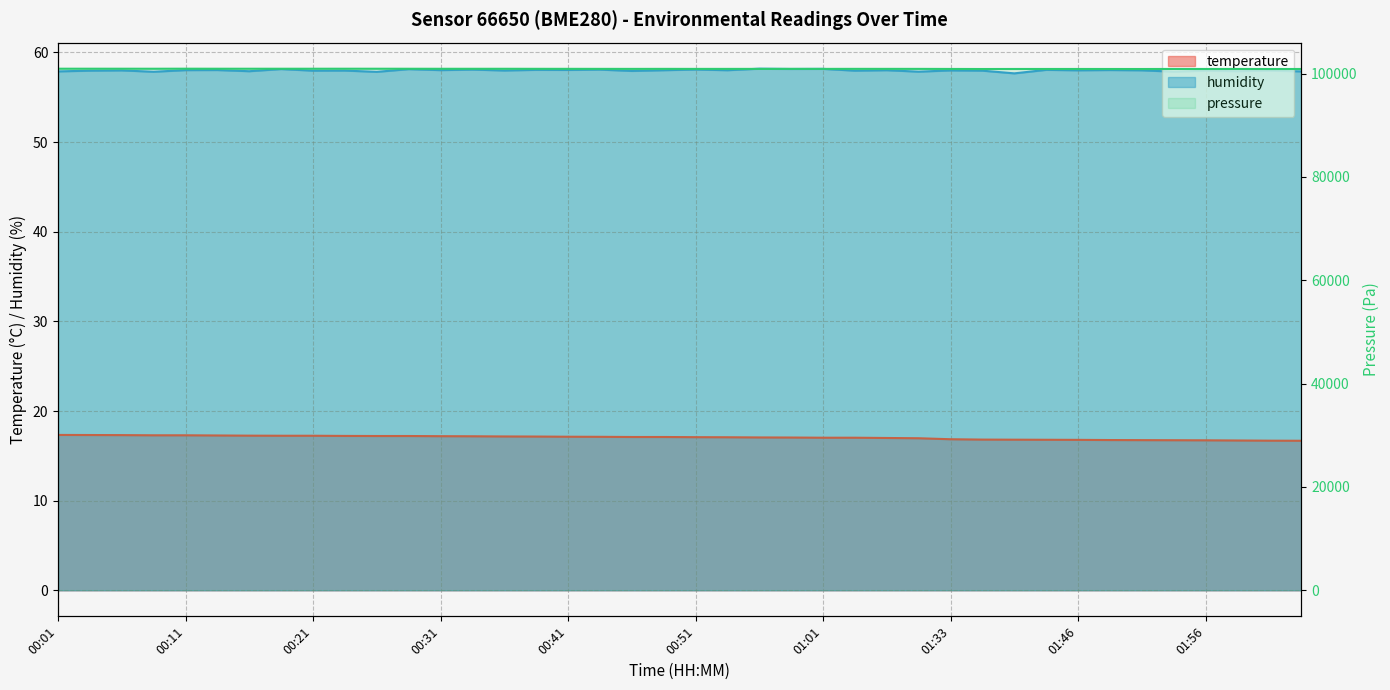

True or false: humidity has more than 2 interior local peaks.

True